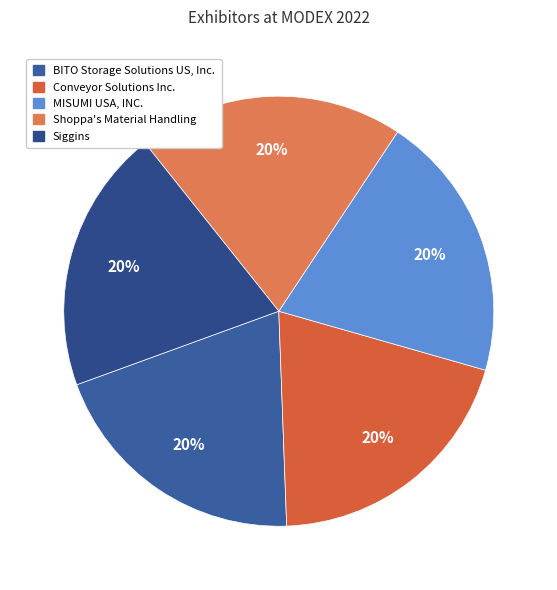

Which has a higher value, BITO Storage Solutions US, Inc. or Siggins?

BITO Storage Solutions US, Inc.